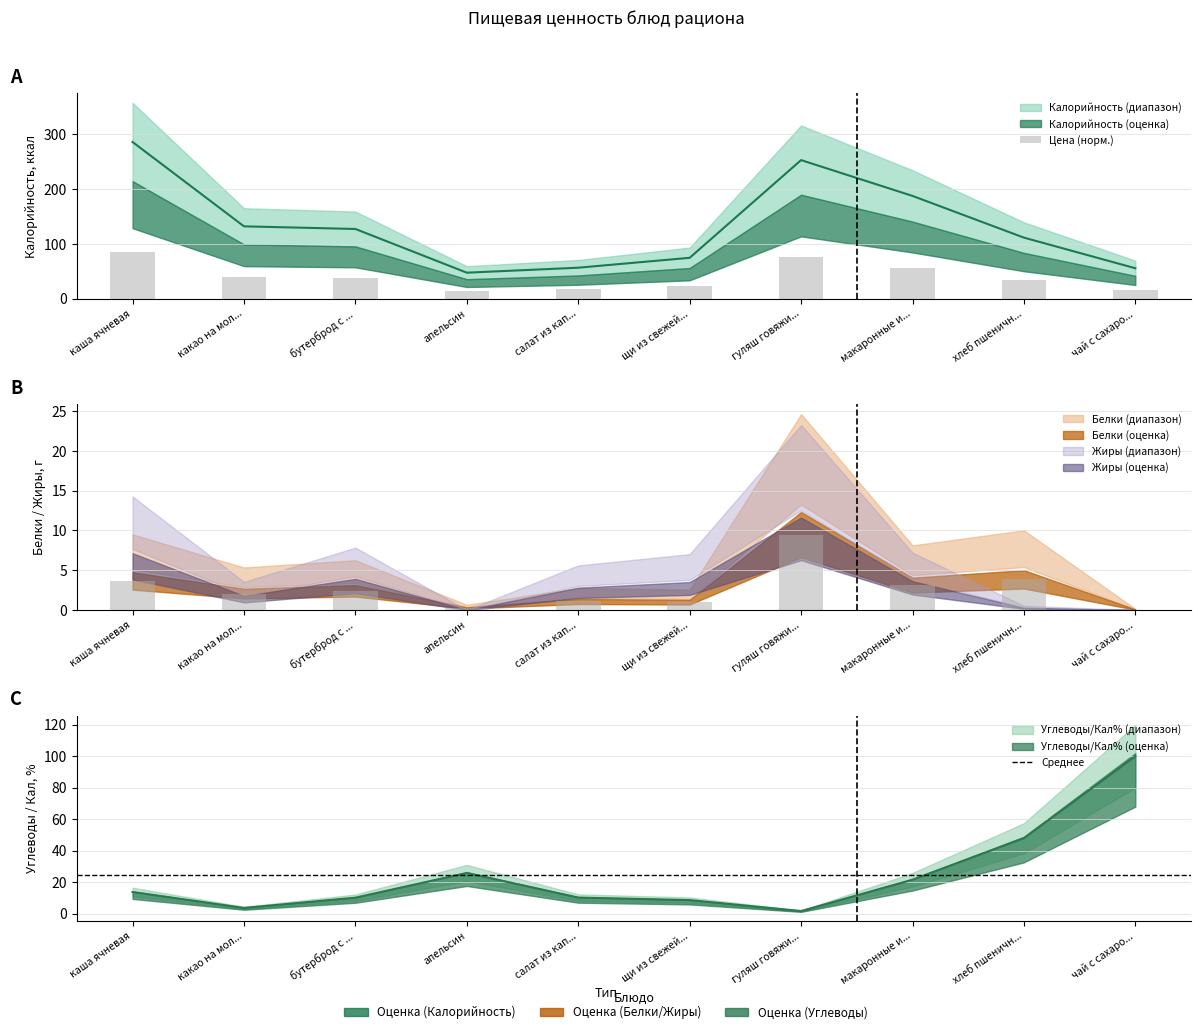

Is it true that Белки equals 2.4 at бутерброд с ...?

True